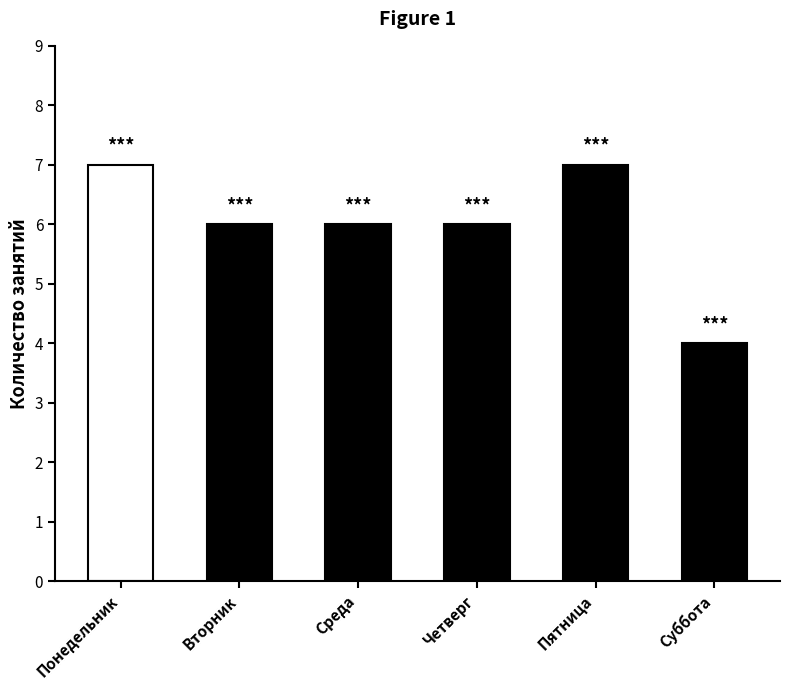

What is the value of the 6th bar from the left?

4